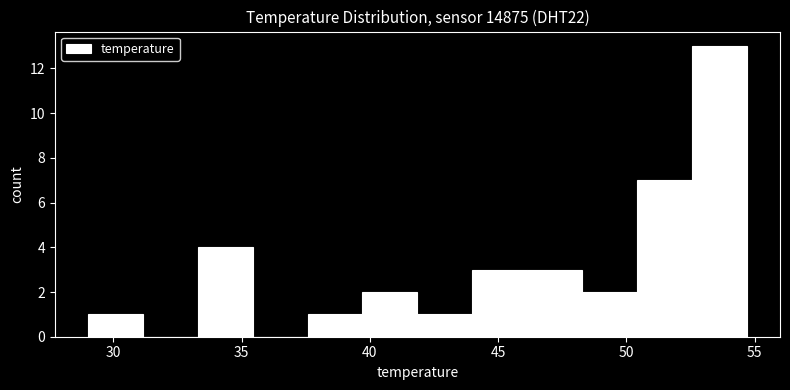

Reading left to right, list every bar in this chart as the range it spans on the x-axis followed by its height. Neither the bar edges nor the heights are printed on the chart, so give them approximately, as read against the axes.

29.0 to 31.0: 1
31.0 to 33.5: 0
33.5 to 35.5: 4
35.5 to 37.5: 0
37.5 to 39.5: 1
39.5 to 42.0: 2
42.0 to 44.0: 1
44.0 to 46.0: 3
46.0 to 48.5: 3
48.5 to 50.5: 2
50.5 to 52.5: 7
52.5 to 54.5: 13